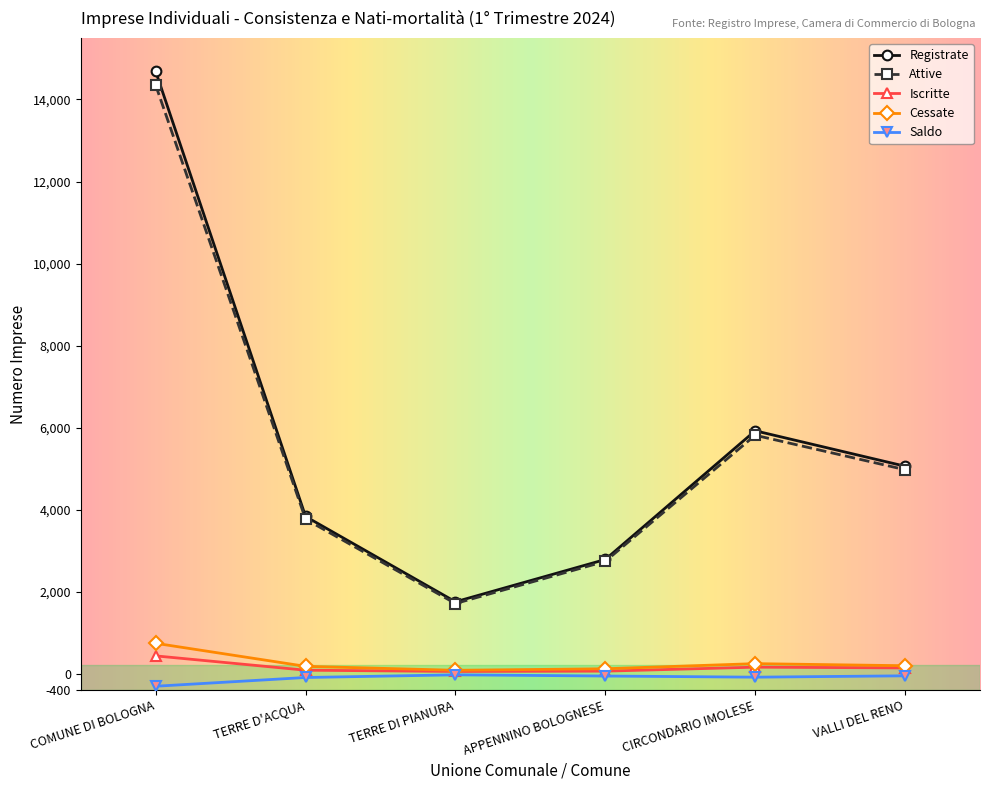

What is the sum of all Iscritte values?

929